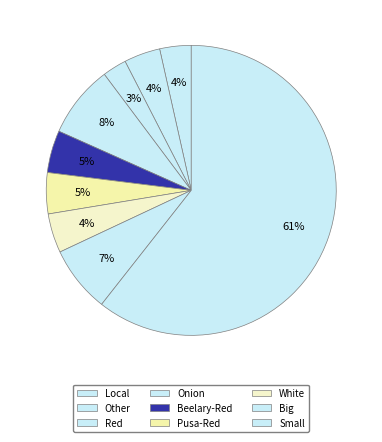

Is Onion the majority of the pie?

No